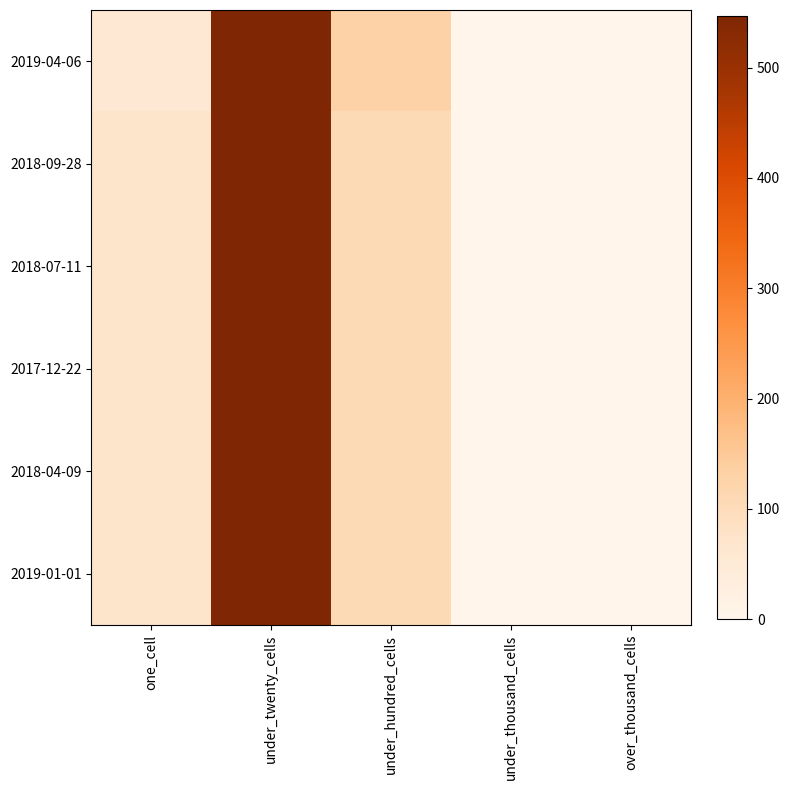

Rank the series at under_hundred_cells from lowest to highest value.

2018-09-28, 2018-07-11, 2017-12-22, 2018-04-09, 2019-01-01, 2019-04-06